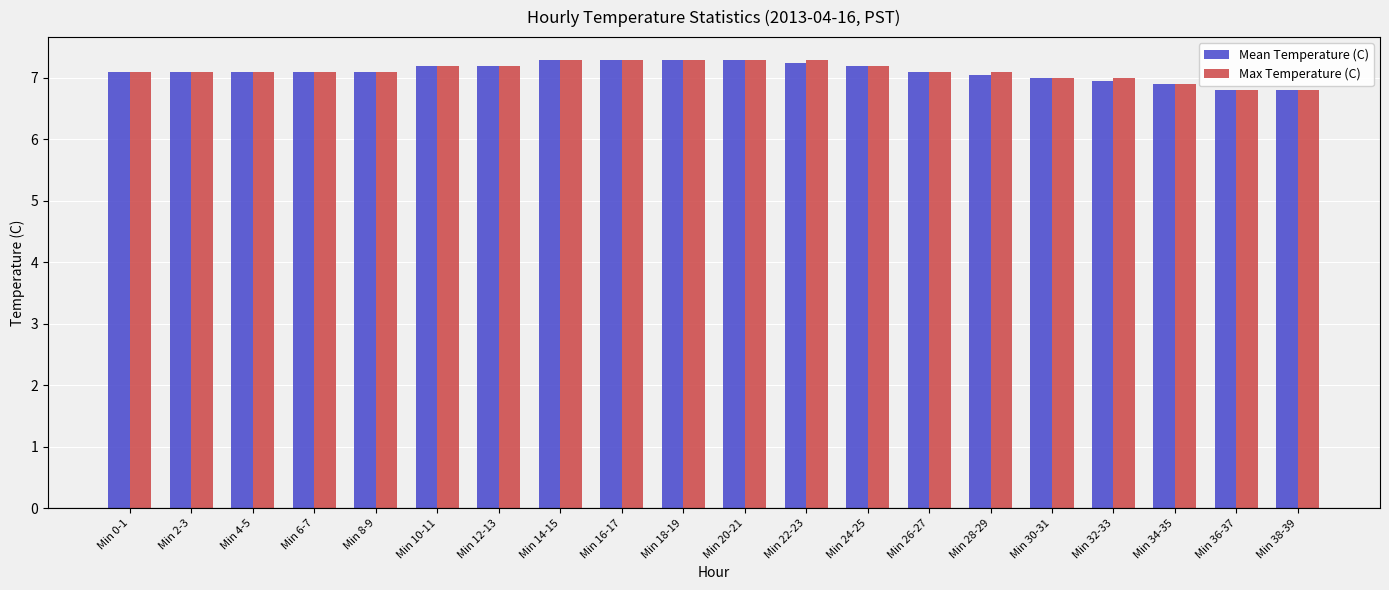

What is the value of the Max Temperature (C) bar at the 18th from the left?

6.9